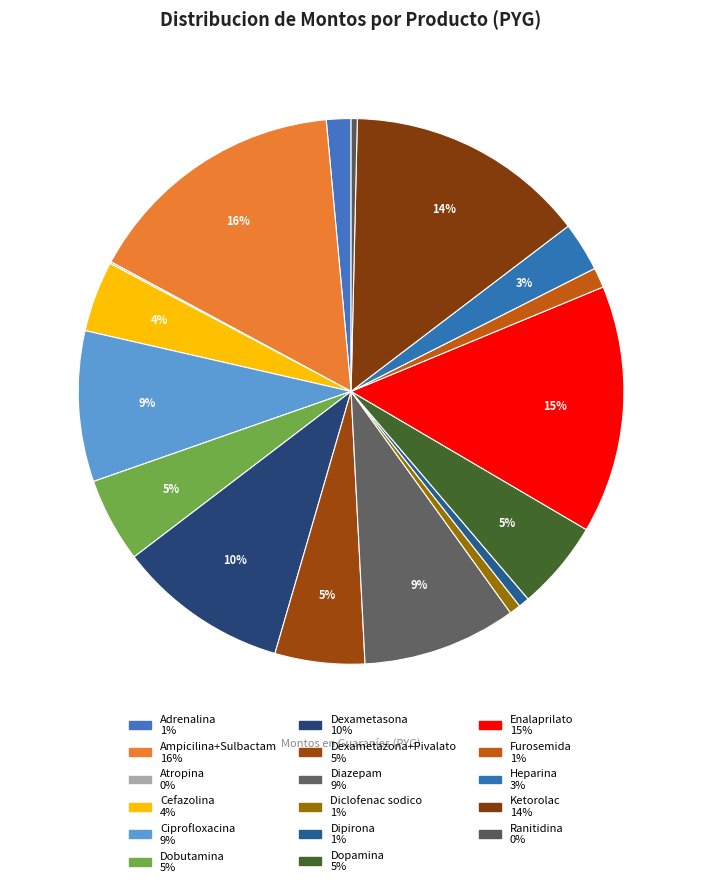

To the nearest percent, what is the difference between the Cefazolina and Furosemida slice percentages?

3%